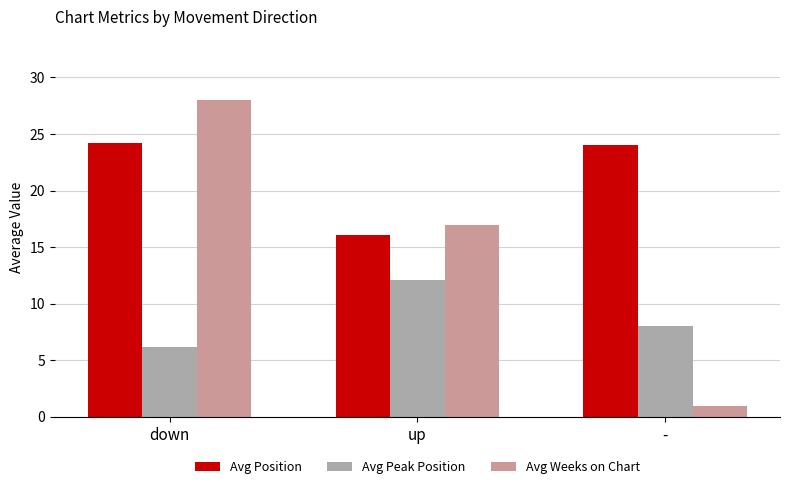

What is the sum of all Avg Position values?

64.3